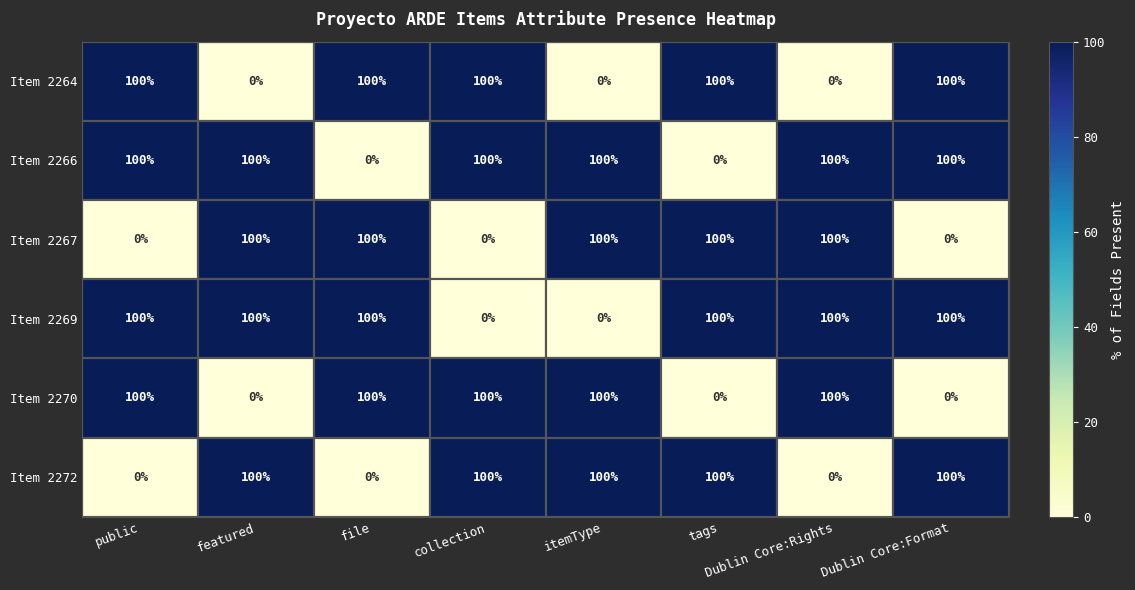

Read the Item 2266 value at Dublin Core:Rights, to the nearest 50.

100